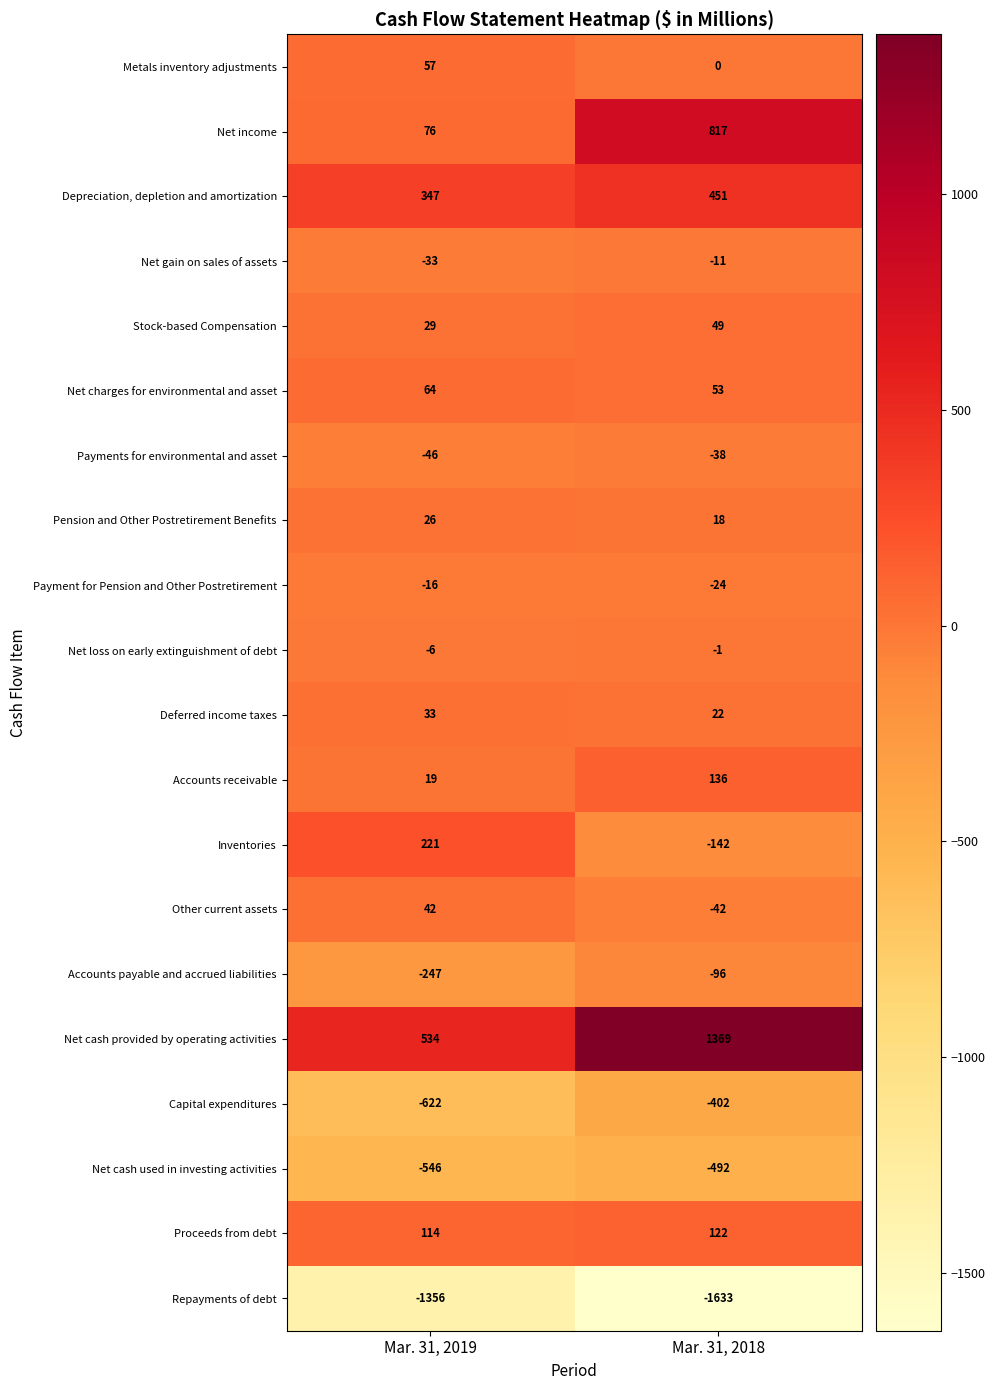

Which label corresponds to the largest value in the chart?

Mar. 31, 2018